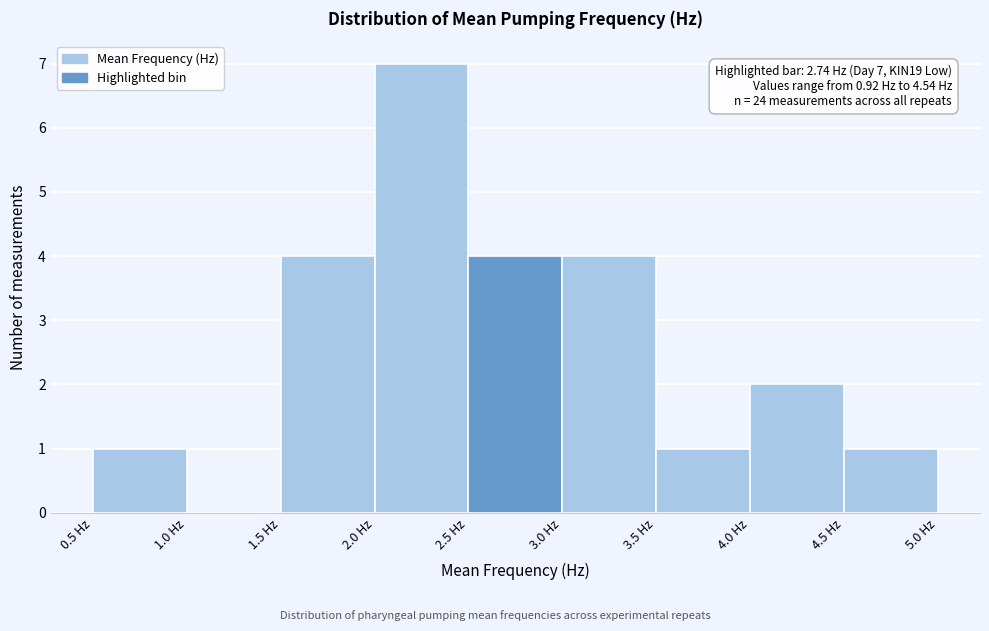

Which range on the x-axis has the tallest bar?

2.0 to 2.5